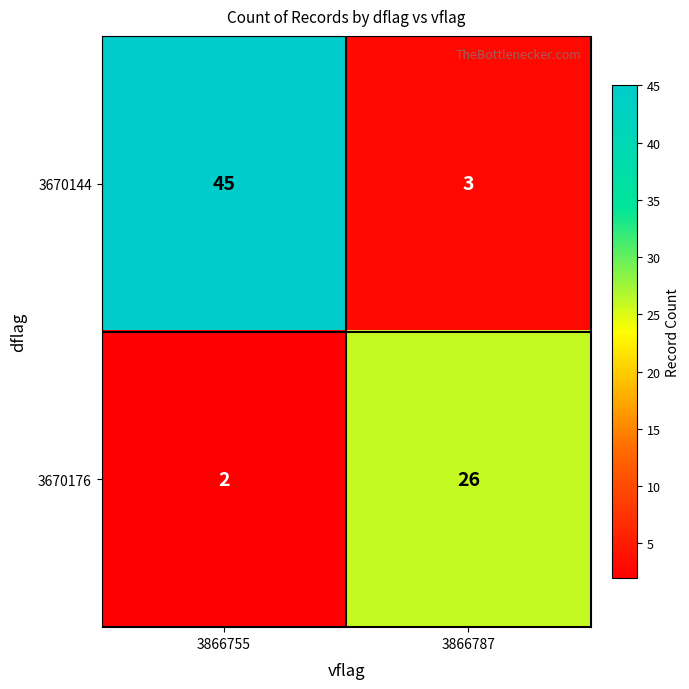

What is the highest value of the 3670144 series?

45